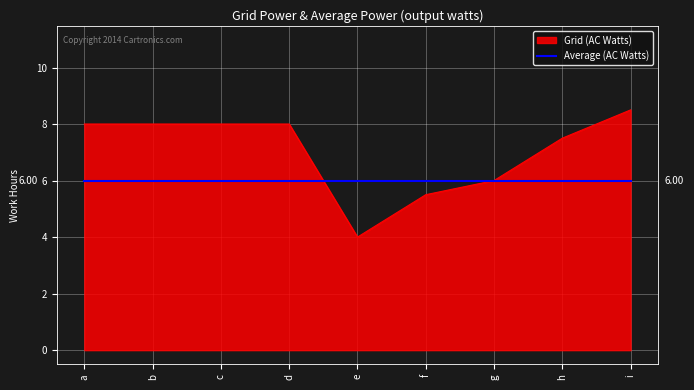

What value does the Average (AC Watts) series have at h?

6.0